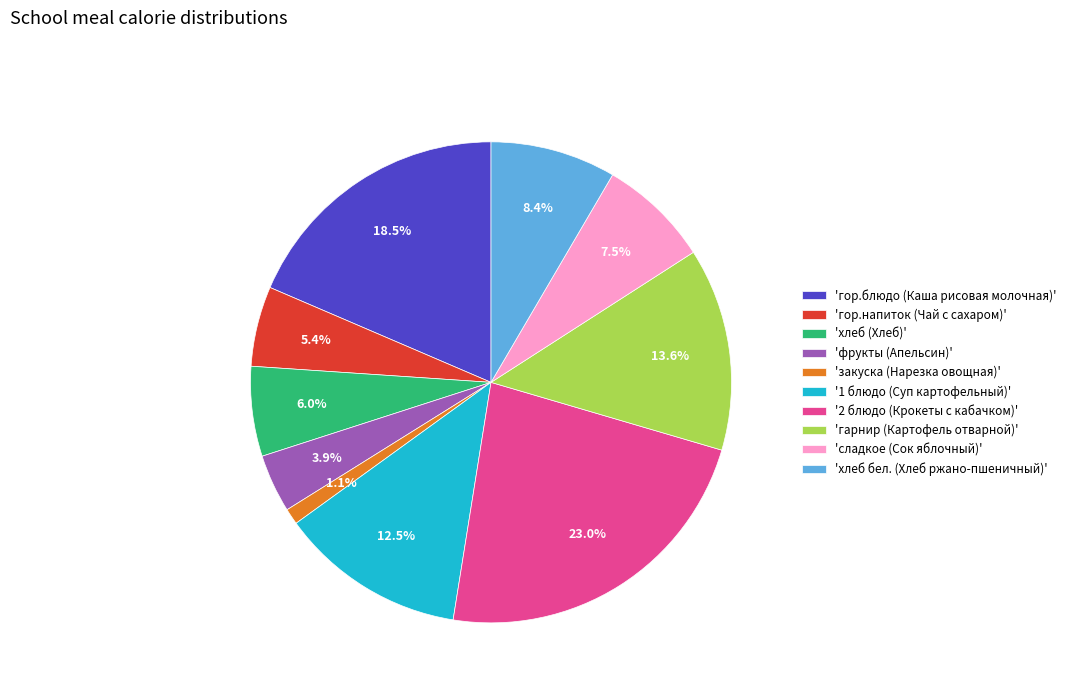

Approximately how many times larger is the value at '1 блюдо (Суп картофельный)' compared to 'гарнир (Картофель отварной)'?

0.9